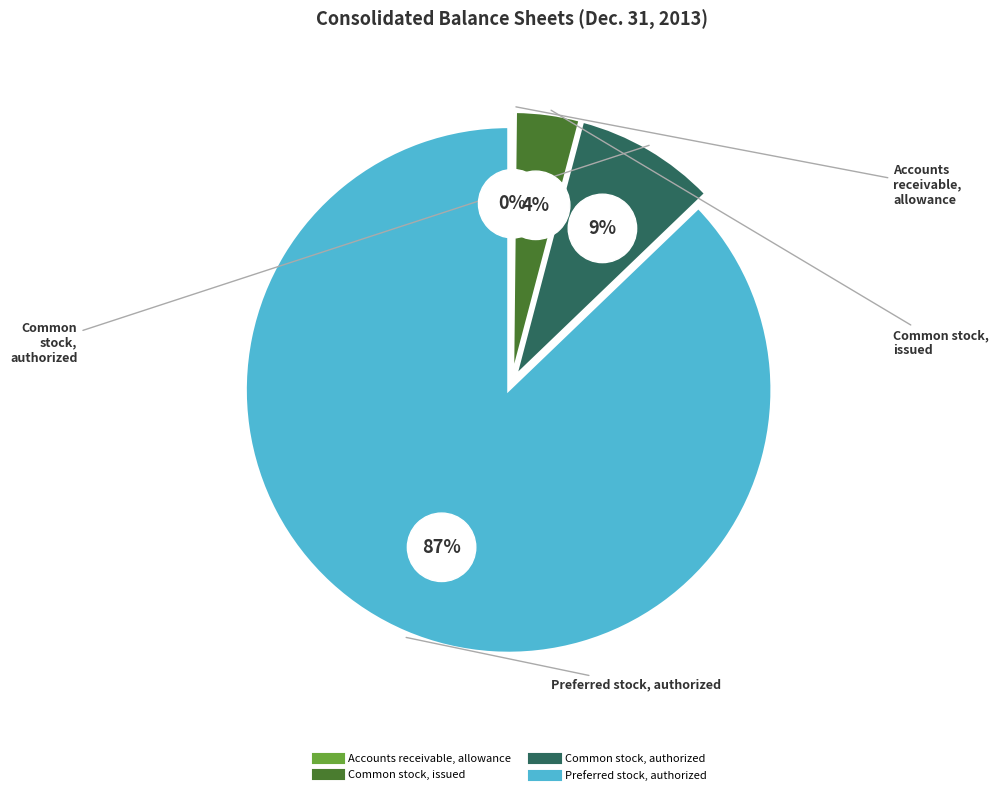

Which slice is the smallest?

Accounts receivable, allowance